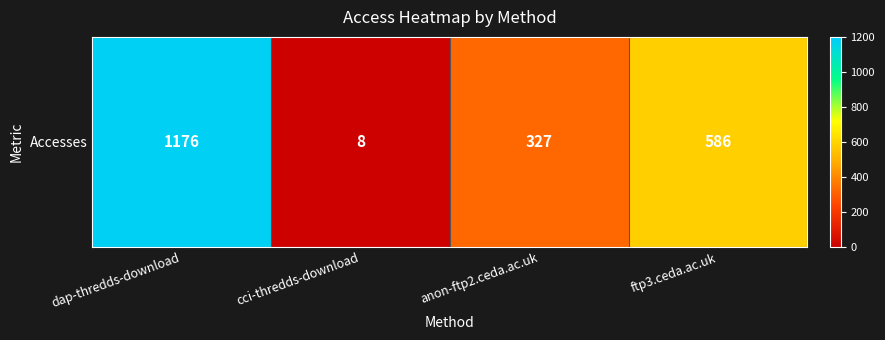

Reading right to left, list all the values displayed in this chart.

586	327	8	1176